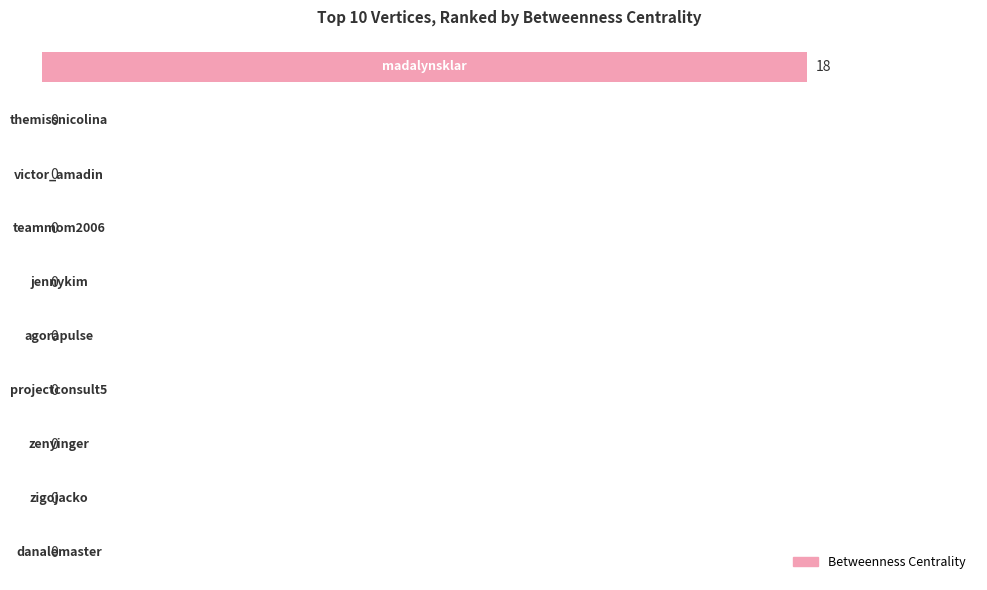

What is the average value?

2